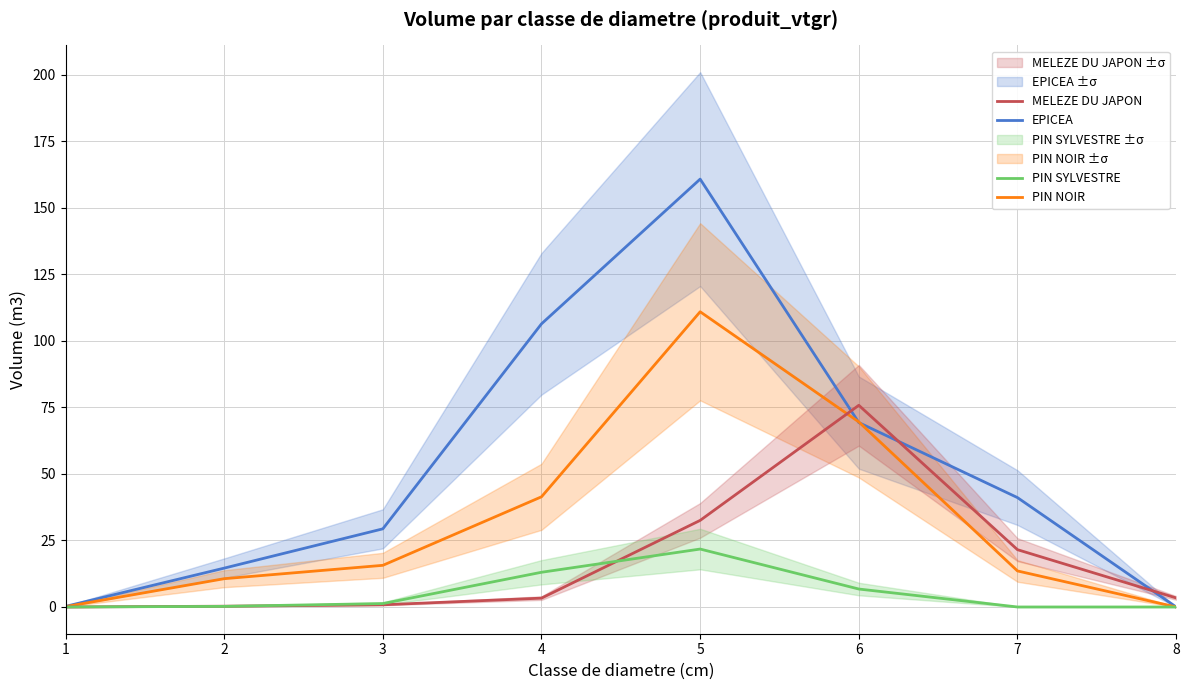

At which category does the chart reach its peak across all series?

5